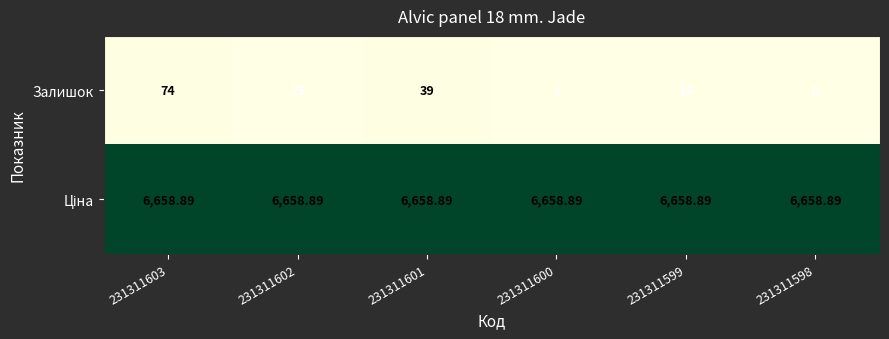

Which series changed the most between 231311603 and 231311599?

Залишок